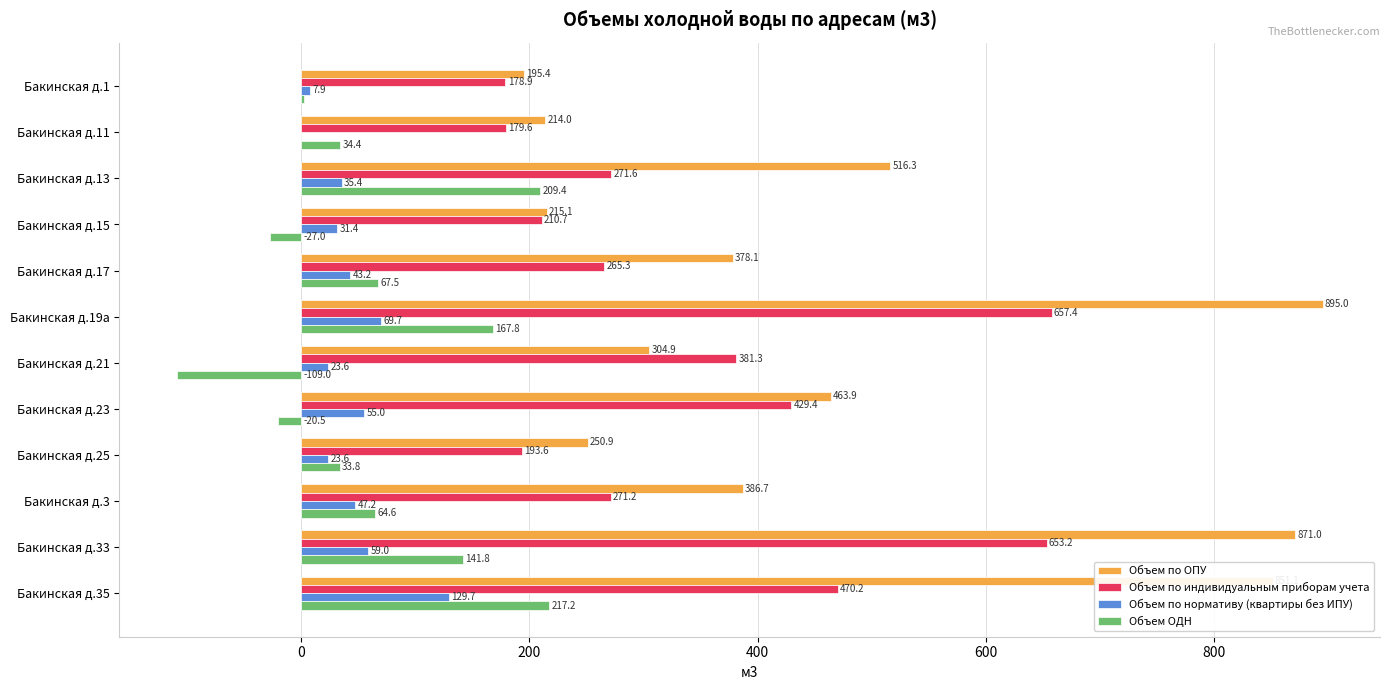

How many data points in Объем по нормативу (квартиры без ИПУ) are above 43?

6